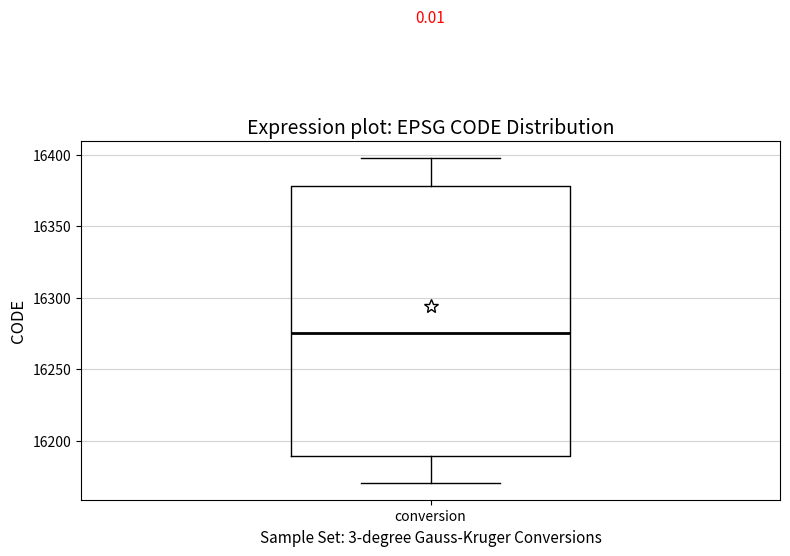

Read this box plot against the y-axis: the position of the median line, the range covered by the box, and the ends of both whiskers. The values are not printed on the chart, so give them approximately, as read against the axis.

median 16275, box 16190 to 16380, whiskers 16170 to 16400